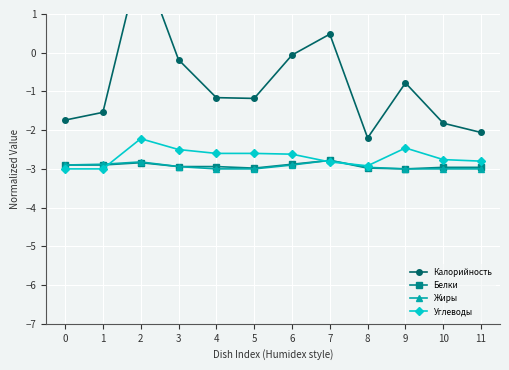

Which series has the widest spread of values?

Калорийность